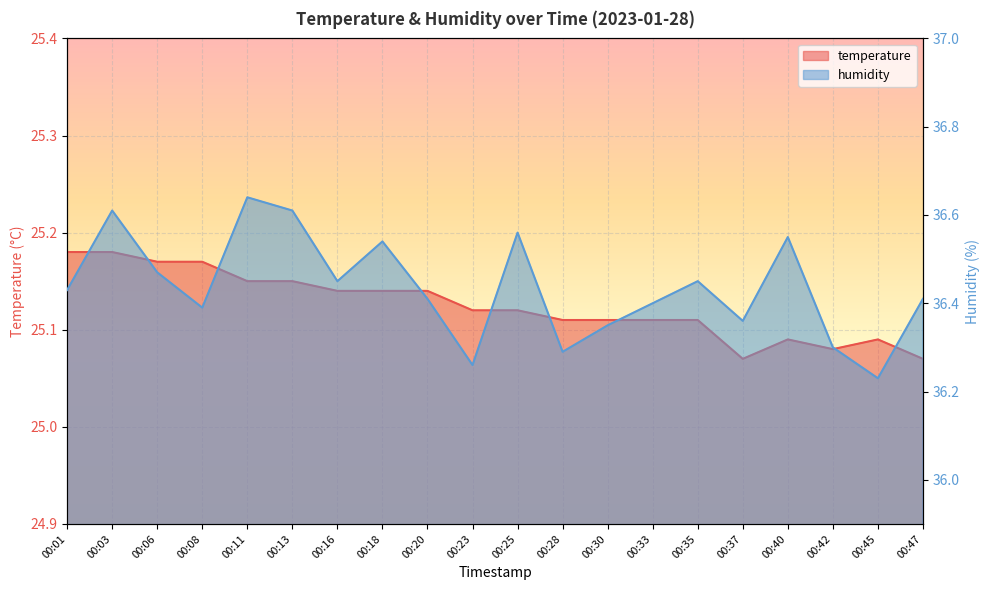

Where is the first local maximum for humidity?

00:03